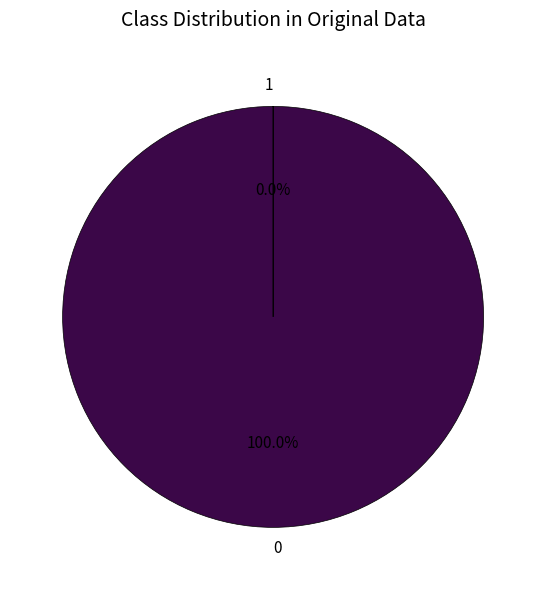

Does any single category account for the majority?

Yes